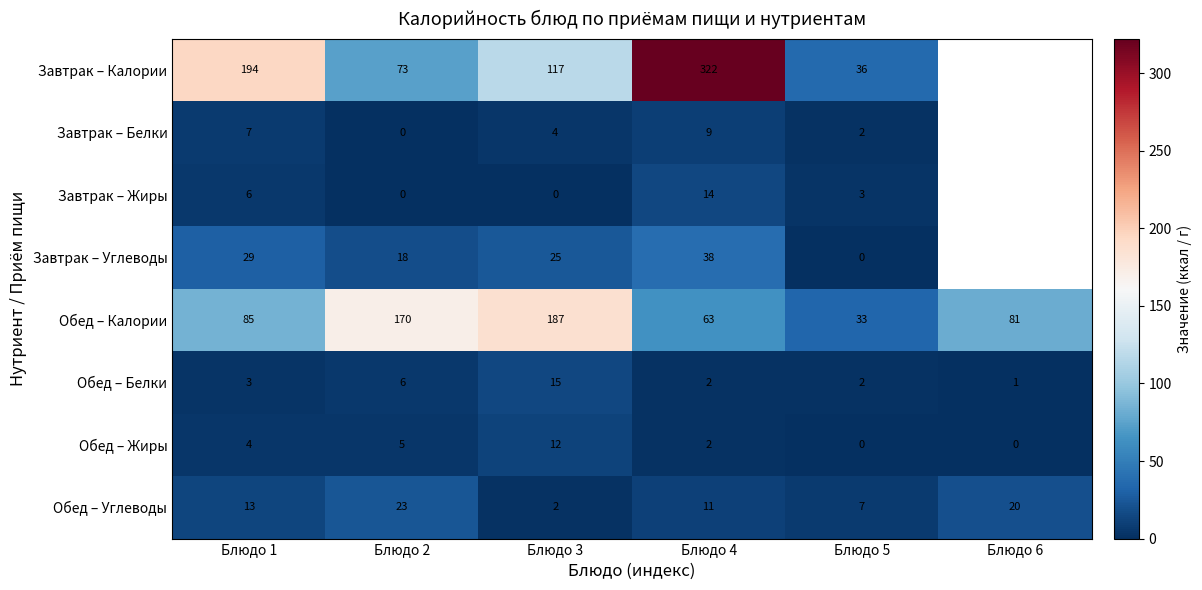

The value of Завтрак – Белки at Блюдо 4 is 9. True or false?

True